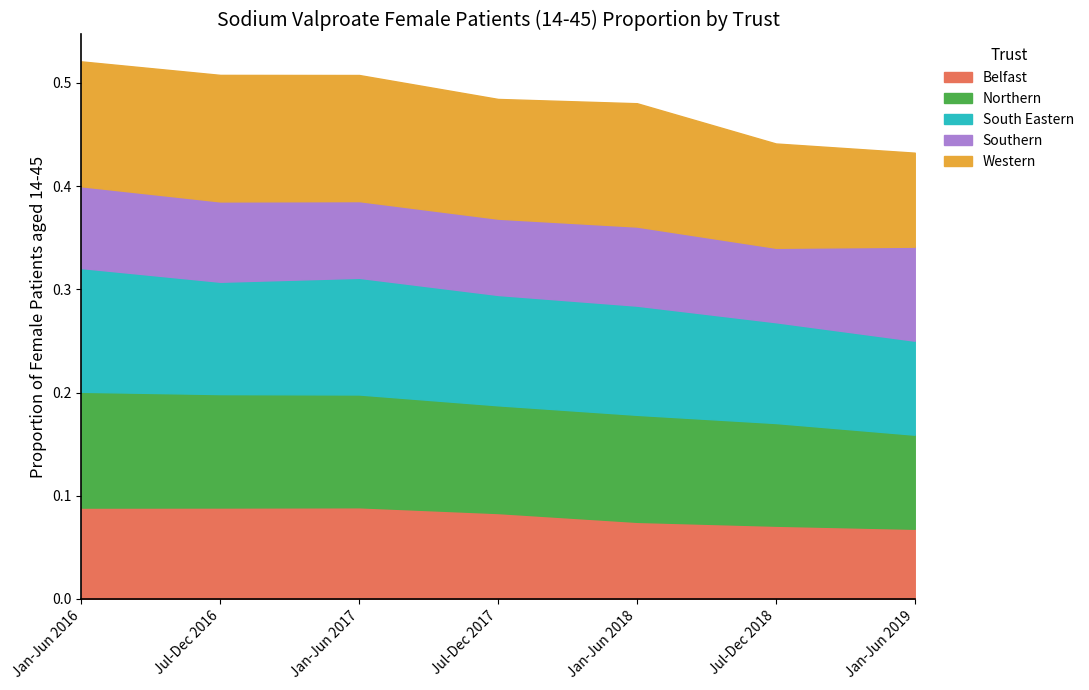

Does the chart have visible grid lines?

No